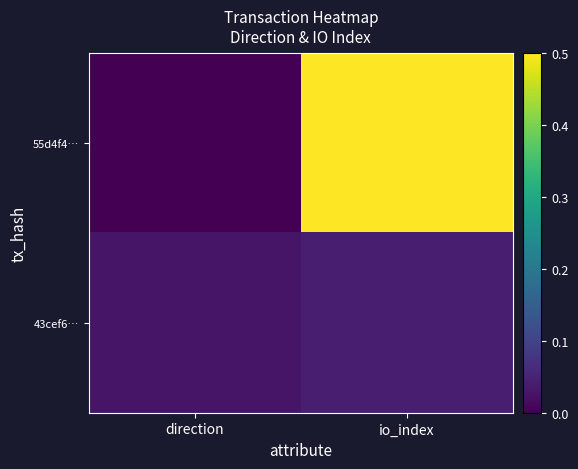

Reading left to right, extract all data points from this chart.

55d4f4…: direction=0.0	io_index=1.0
43cef6…: direction=0.0	io_index=0.0